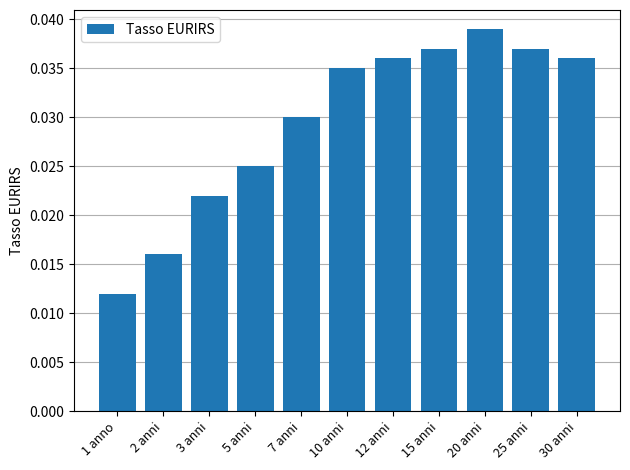

What is the sum of the values at 15 anni and 20 anni?

0.1